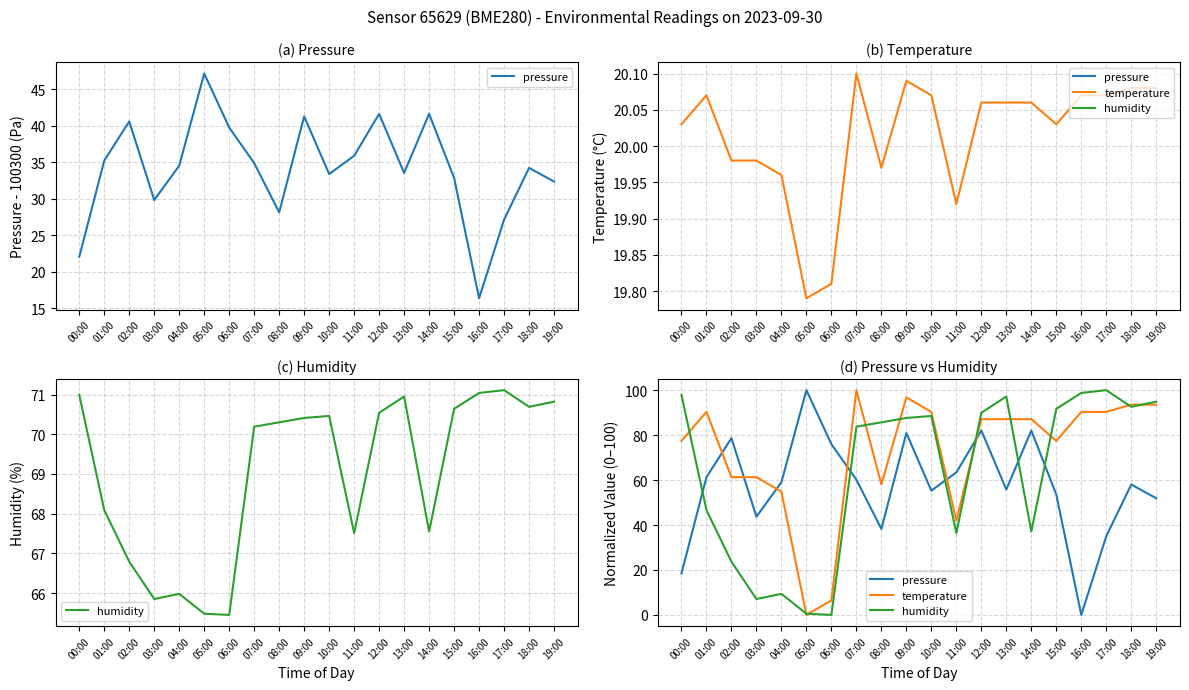

In humidity, how many points are lower than both neighbors (excluding endpoints)?

5